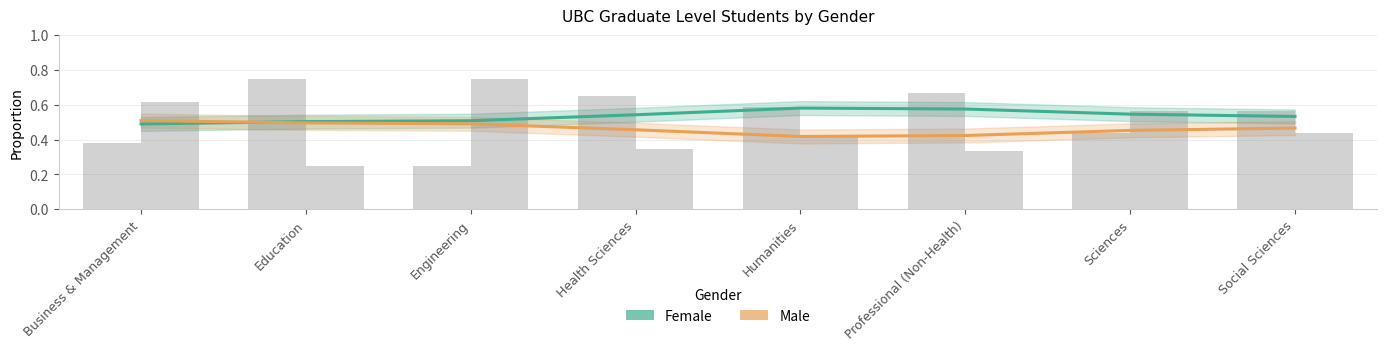

Is the value of Female at Professional (Non-Health) greater than the value of Male at Humanities?

Yes